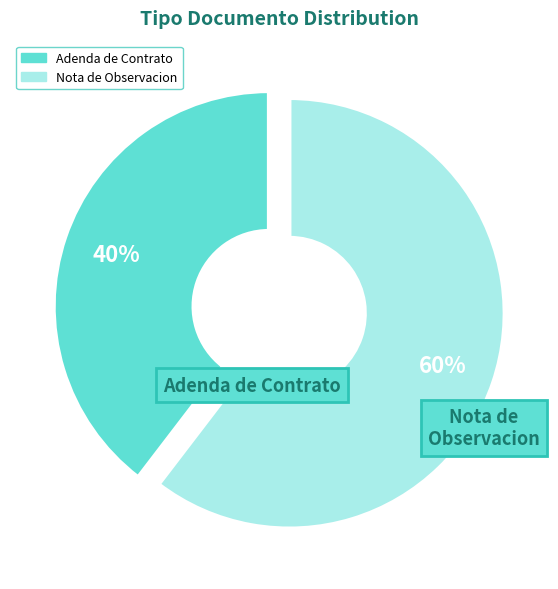

Is there any slice that represents more than half of the pie?

Yes